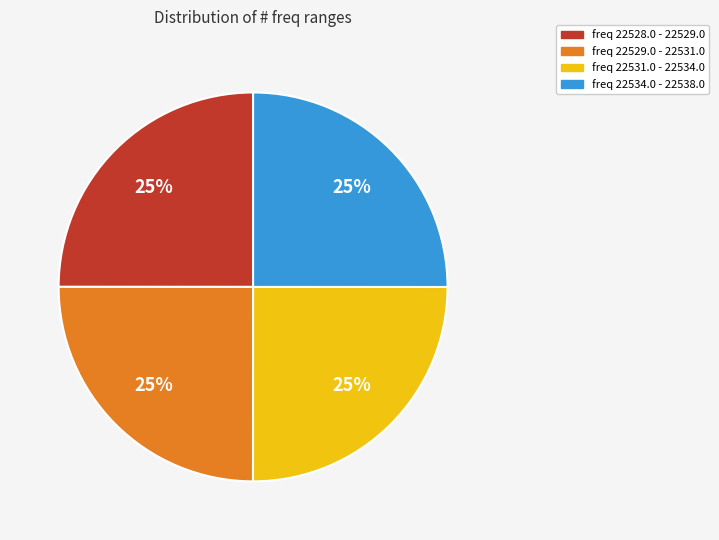

Approximately how many times larger is the value at freq 22531.0 - 22534.0 compared to freq 22529.0 - 22531.0?

1.0